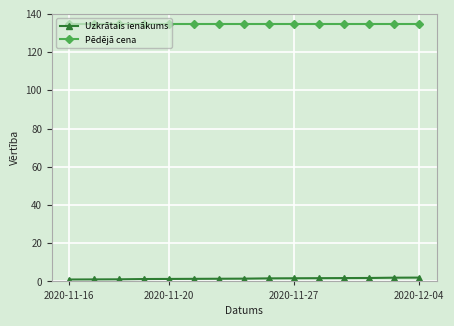

True or false: Uzkrātais ienākums and Pēdējā cena intersect in this chart.

False